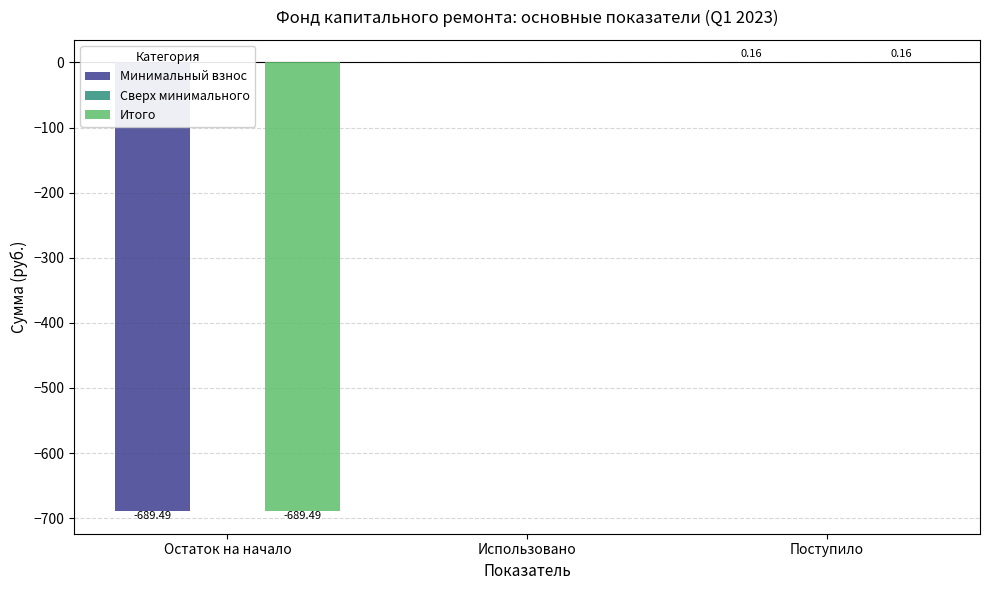

Is it true that Итого equals 223.7 at Использовано?

False